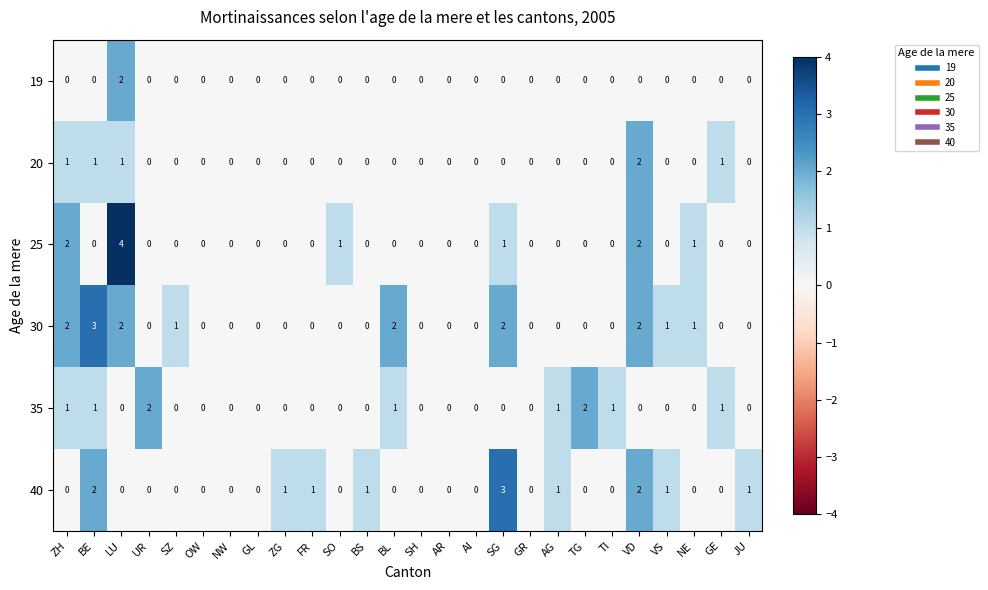

What is the sum of all 25 values?

11